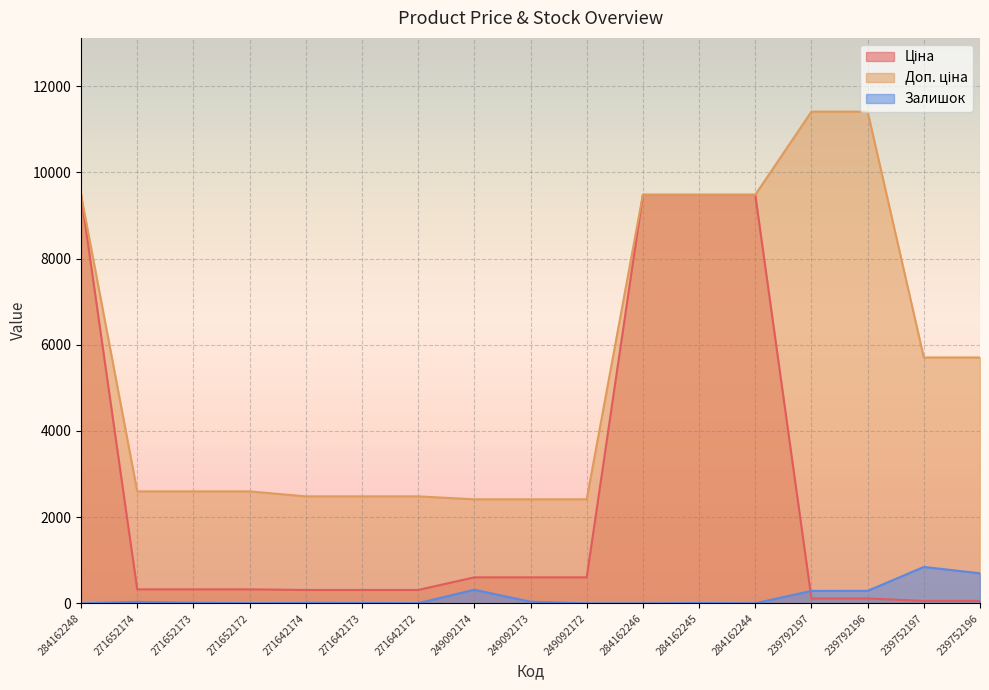

What is the difference between the highest and lowest values at 239792196?

11295.9